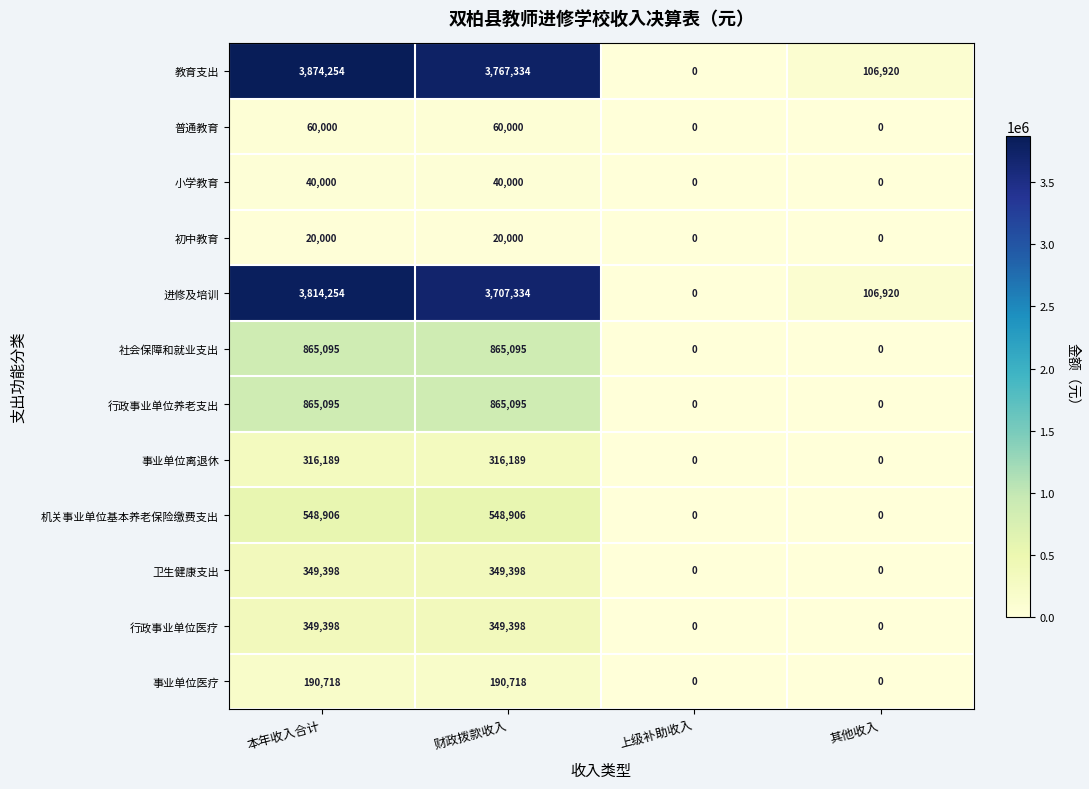

At how many categories does at least one series exceed 1548584?

2